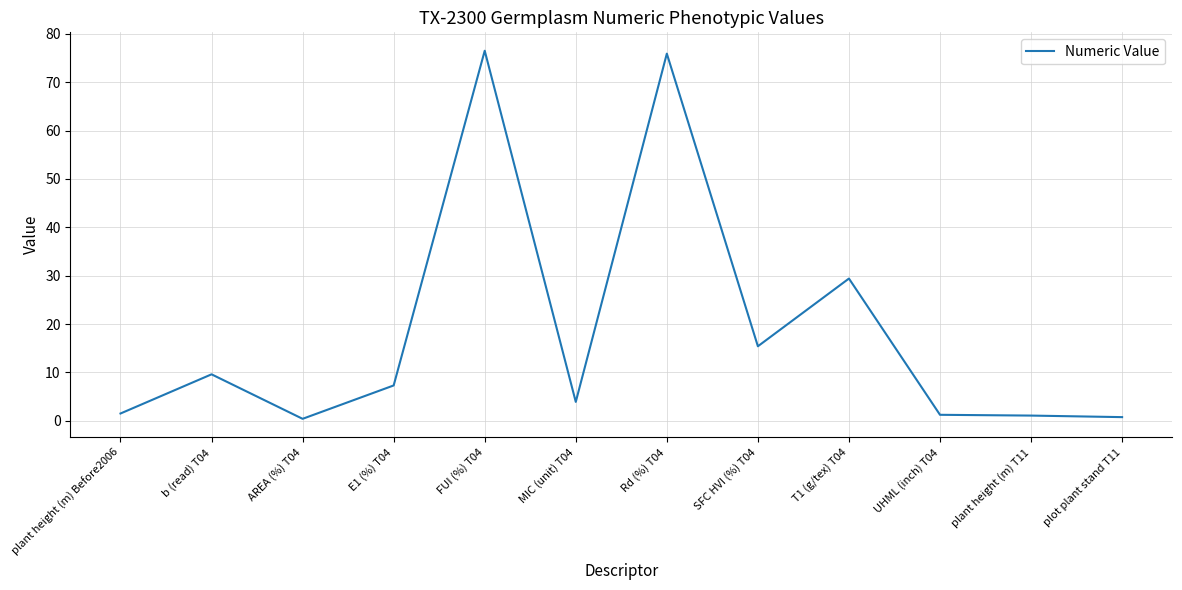

The chart shows a value of 50.3 at Rd (%) T04. True or false?

False